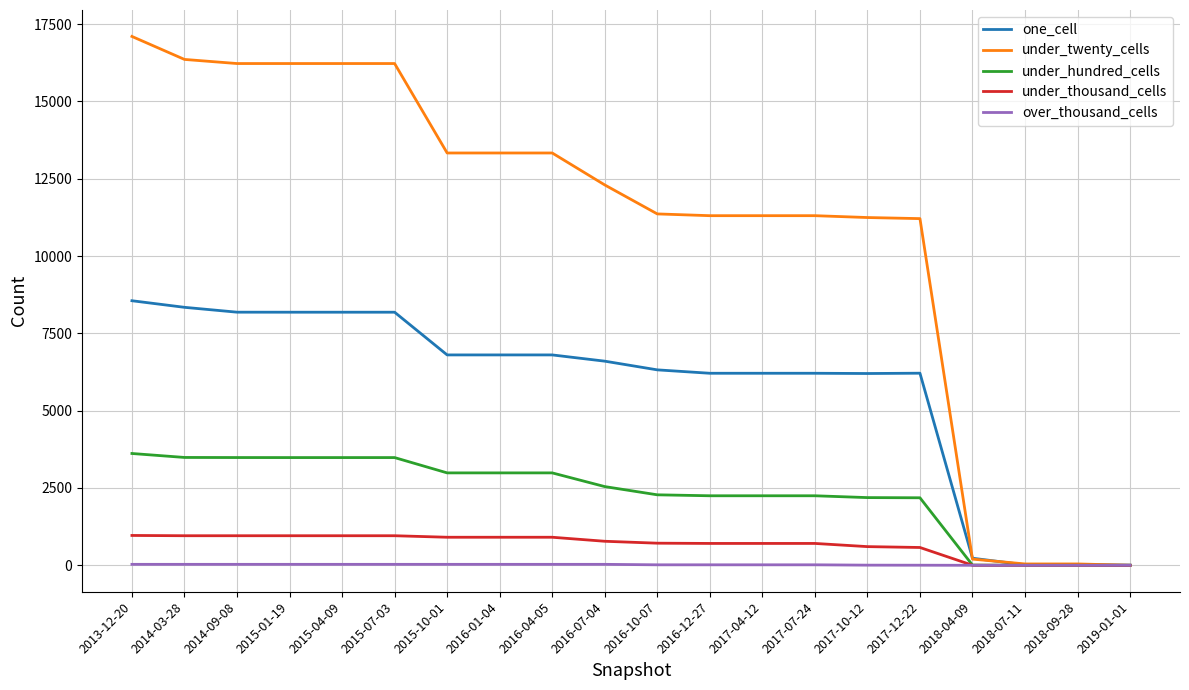

Rank the series by their maximum value, from lowest to highest.

over_thousand_cells, under_thousand_cells, under_hundred_cells, one_cell, under_twenty_cells